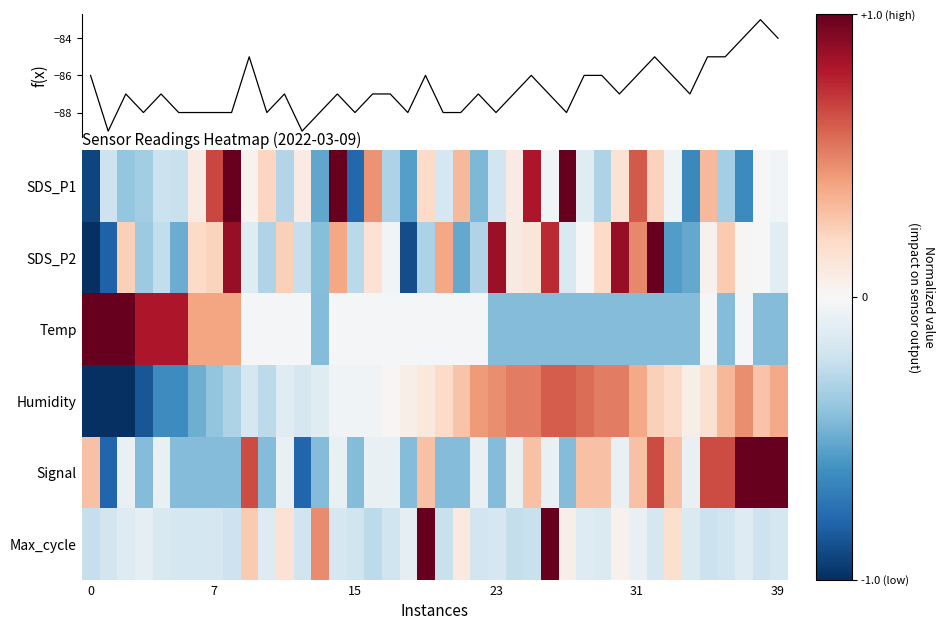

Count the number of categories in the chart.

40